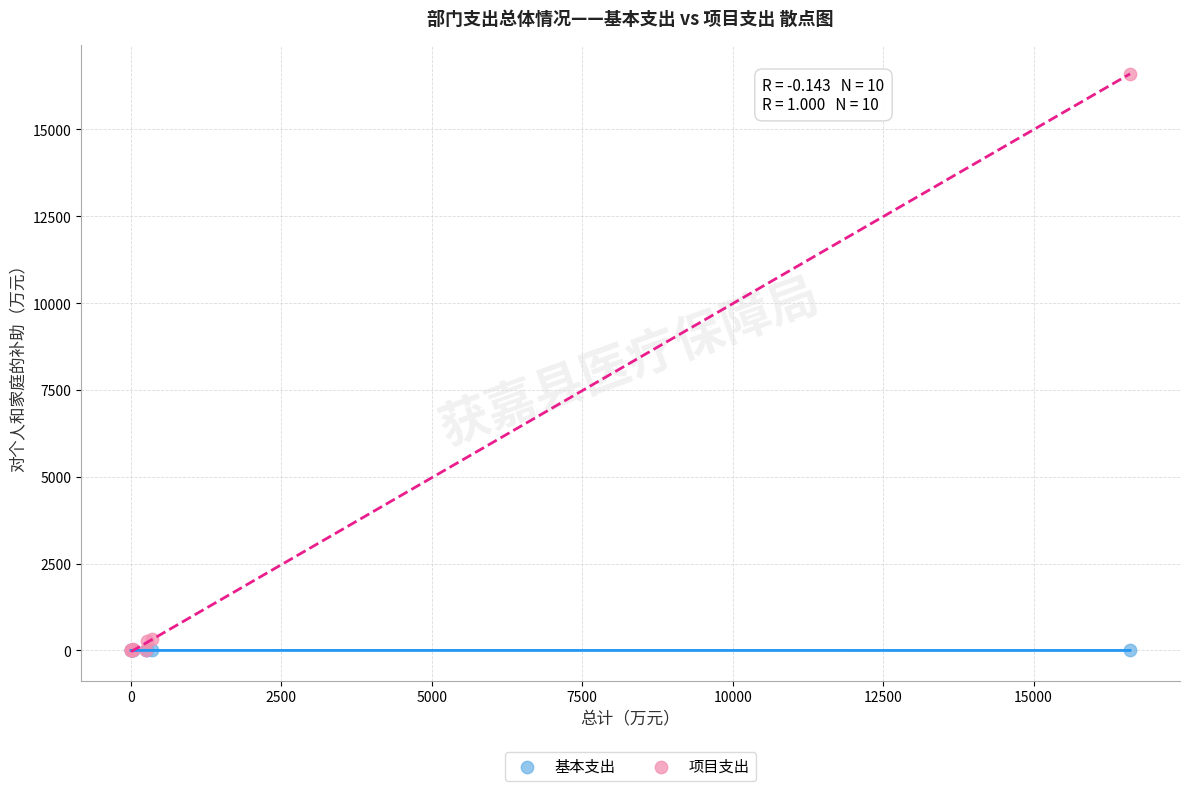

Which series contains the highest Y value?

项目支出